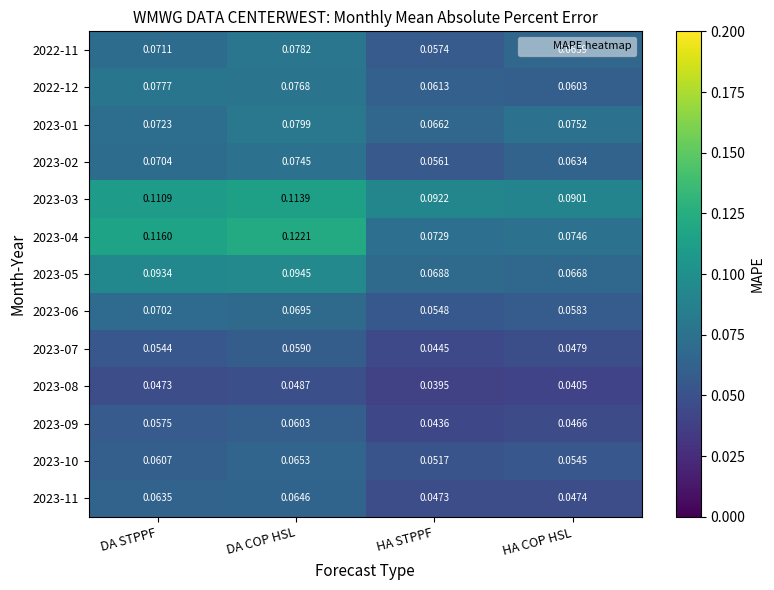

Is the value of 2023-02 at HA COP HSL greater than the value of 2023-08 at DA COP HSL?

Yes